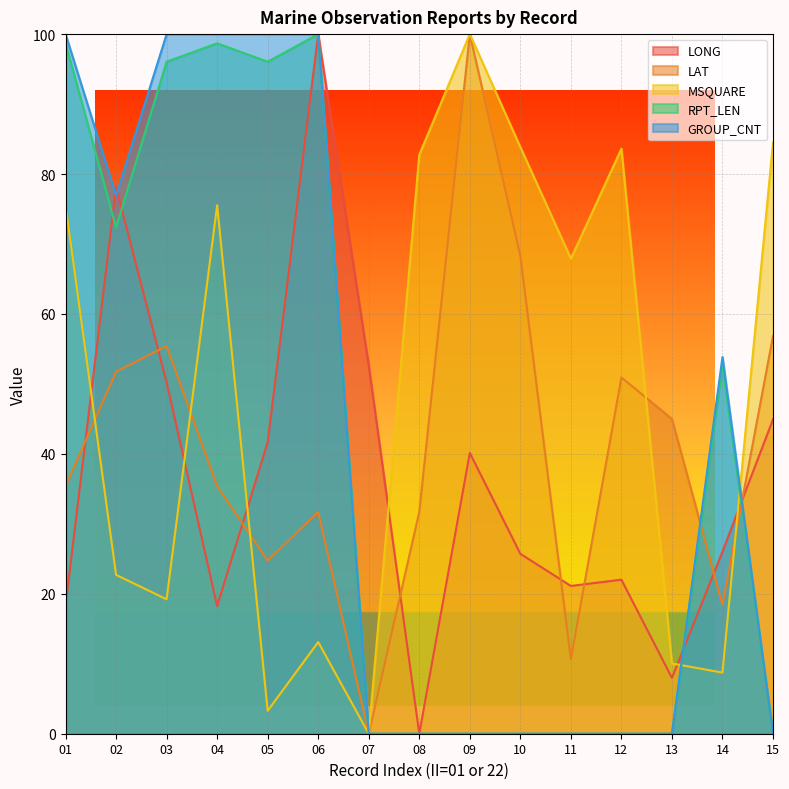

Reading left to right, extract all data points from this chart.

LONG: 01=18.3	02=78.1	03=50.2	04=18.3	05=41.7	06=100.0	07=52.6	08=0.0	09=40.1	10=25.7	11=21.1	12=22.0	13=8.0	14=26.0	15=44.9
LAT: 01=35.4	02=51.7	03=55.4	04=35.4	05=24.7	06=31.7	07=0.0	08=31.7	09=100.0	10=68.3	11=10.6	12=50.9	13=45.0	14=18.4	15=56.9
MSQUARE: 01=75.5	02=22.7	03=19.2	04=75.5	05=3.3	06=13.1	07=0.0	08=82.8	09=100.0	10=83.8	11=67.9	12=83.6	13=10.0	14=8.7	15=84.5
RPT_LEN: 01=98.7	02=72.4	03=96.1	04=98.7	05=96.1	06=100.0	07=0.0	08=0.0	09=0.0	10=0.0	11=0.0	12=0.0	13=0.0	14=52.6	15=0.0
GROUP_CNT: 01=100.0	02=76.9	03=100.0	04=100.0	05=100.0	06=100.0	07=0.0	08=0.0	09=0.0	10=0.0	11=0.0	12=0.0	13=0.0	14=53.8	15=0.0